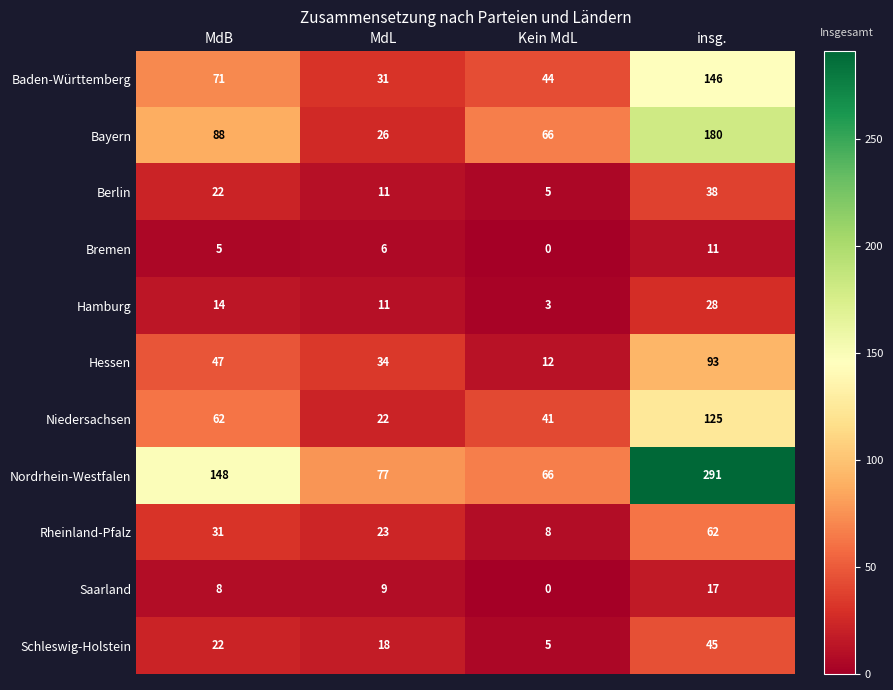

How many positive values does the Saarland series have?

3